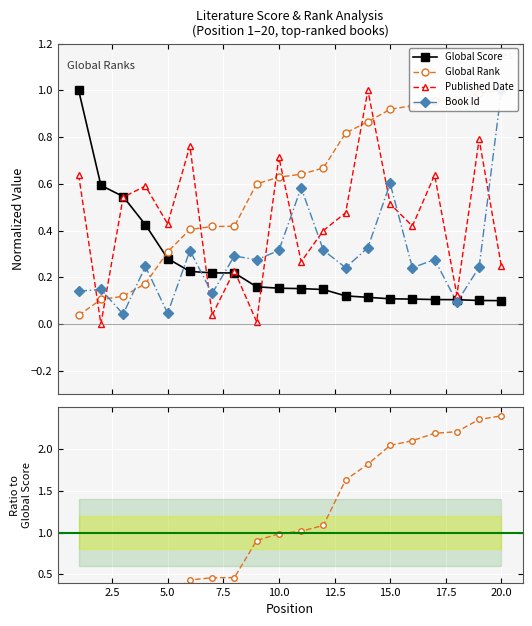

What is the maximum value for Global Score?

1.0